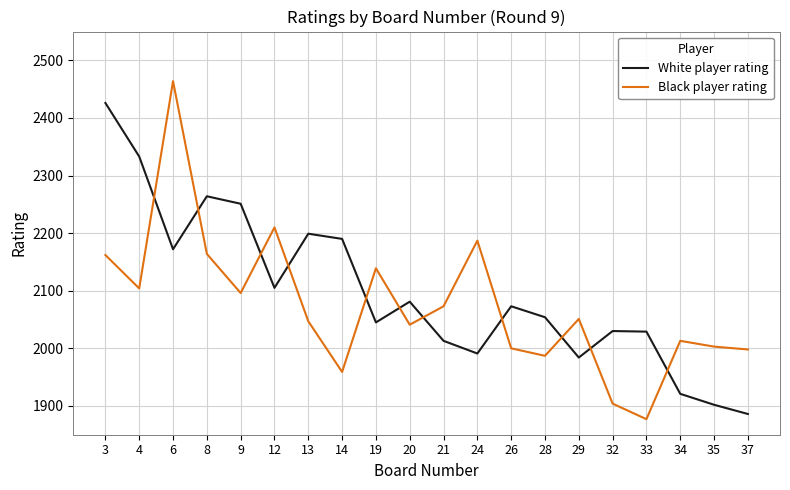

The value of Black player rating at 34 is 847. True or false?

False